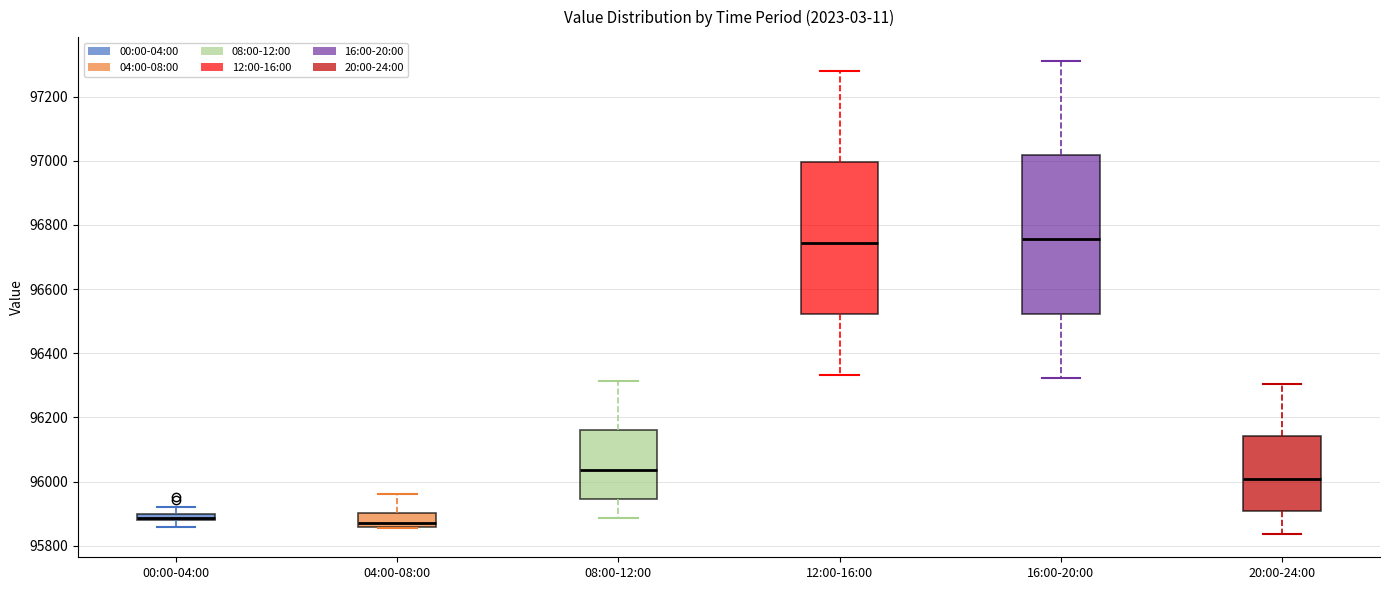

Where is the lower edge of the box for 12:00-16:00 on the y-axis? The values are not printed on the chart, so give them approximately, as read against the axis.

96520